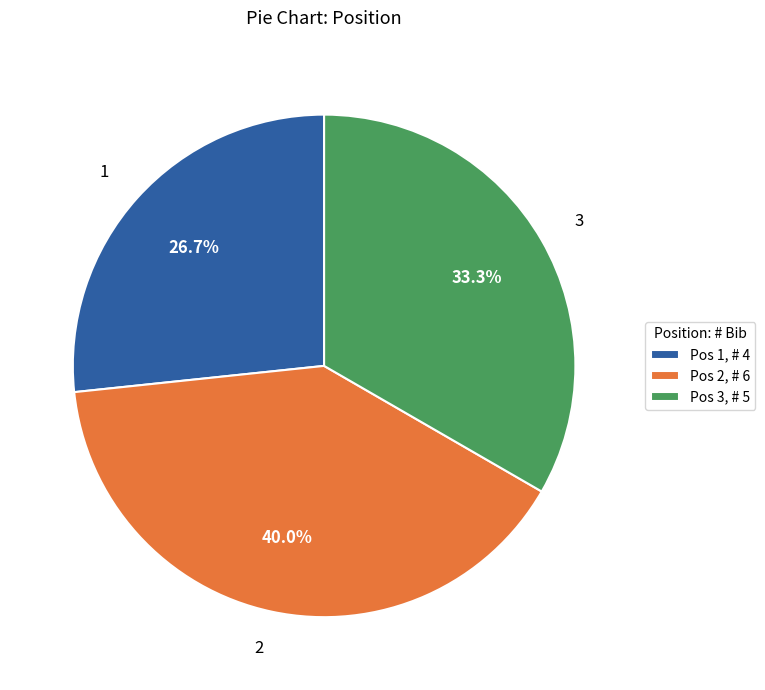

To the nearest percent, what is the difference between the 1 and 2 slice percentages?

13%